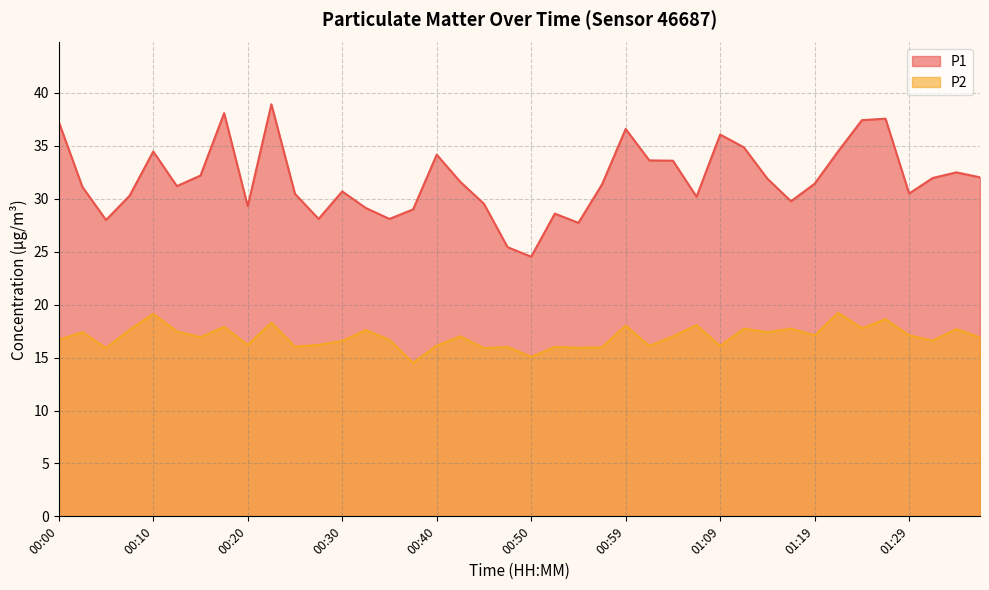

What is the maximum value for P2?

19.2